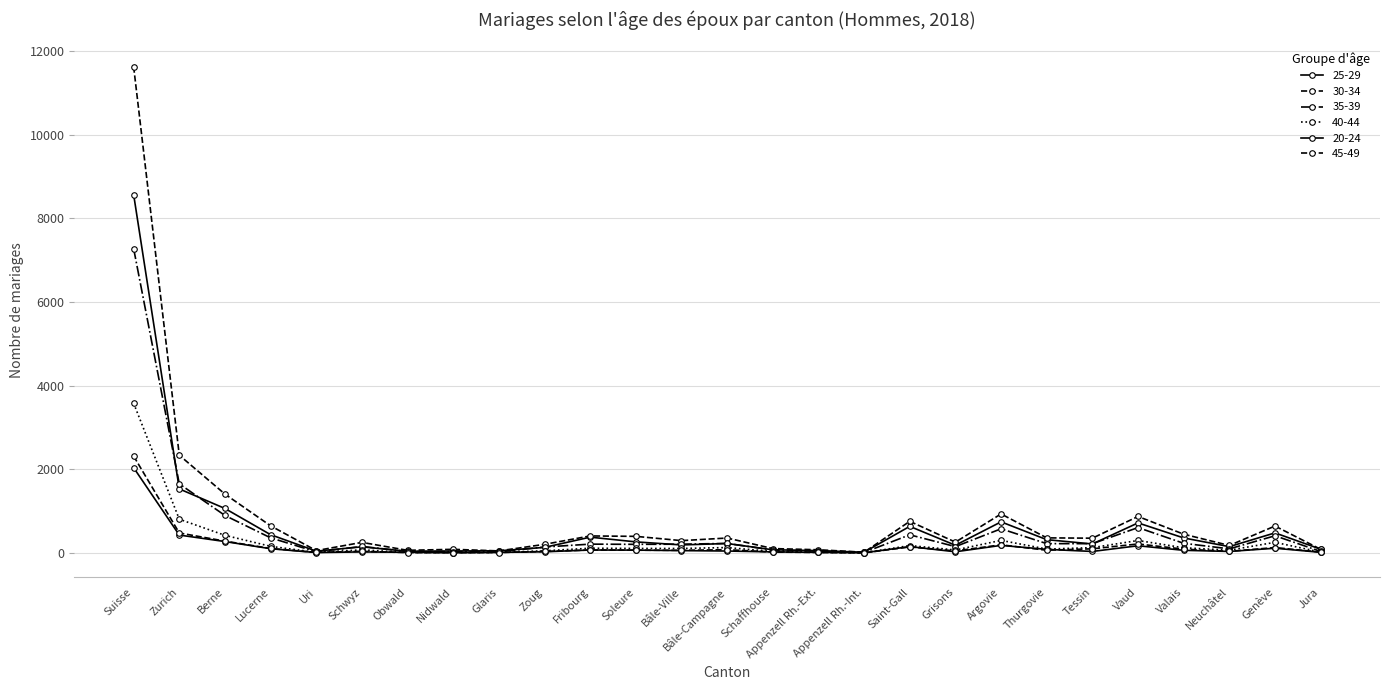

What is the sum of the 25-29 values at Schwyz and Argovie?

889